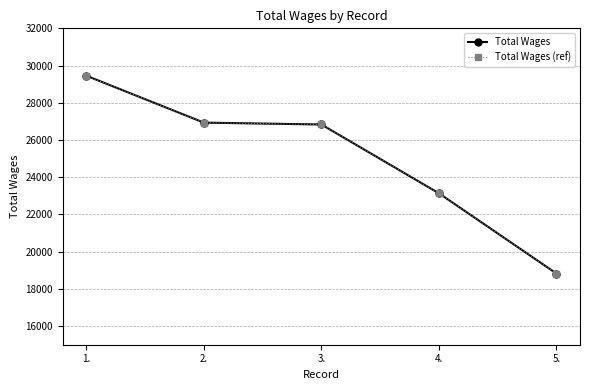

Which series changed the most between 2. and 4.?

Total Wages